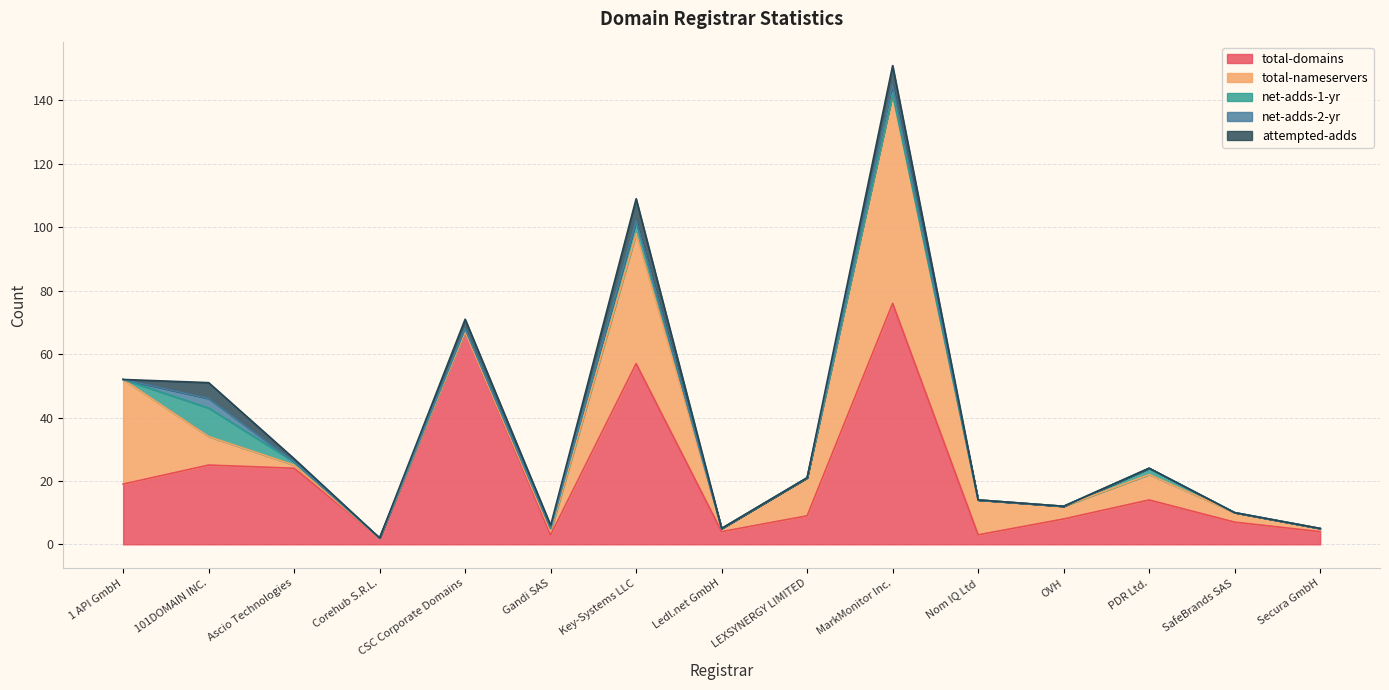

Does the chart have visible grid lines?

Yes